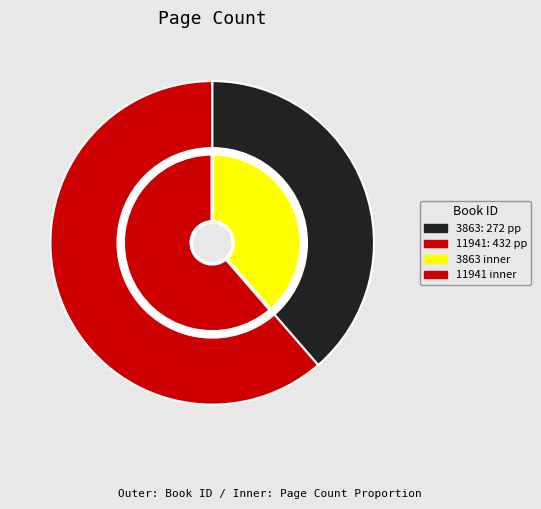

Which category accounts for the majority?

11941